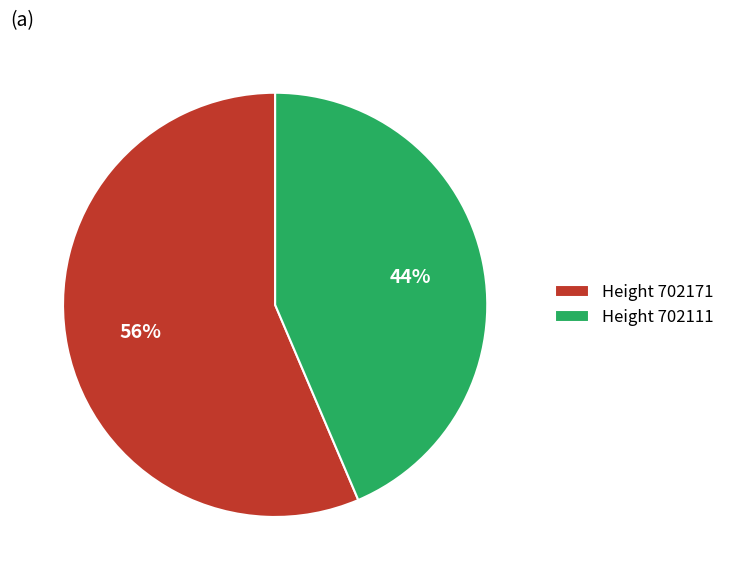

The Height 702111 slice represents 44% of the pie. True or false?

True